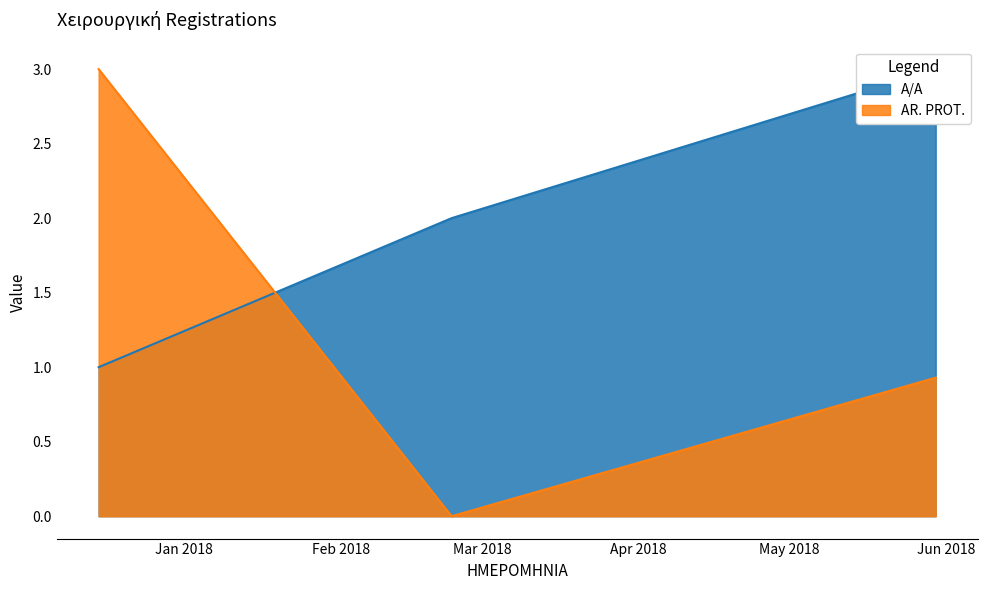

At which category is the sum across all series the highest?

15.12.2017